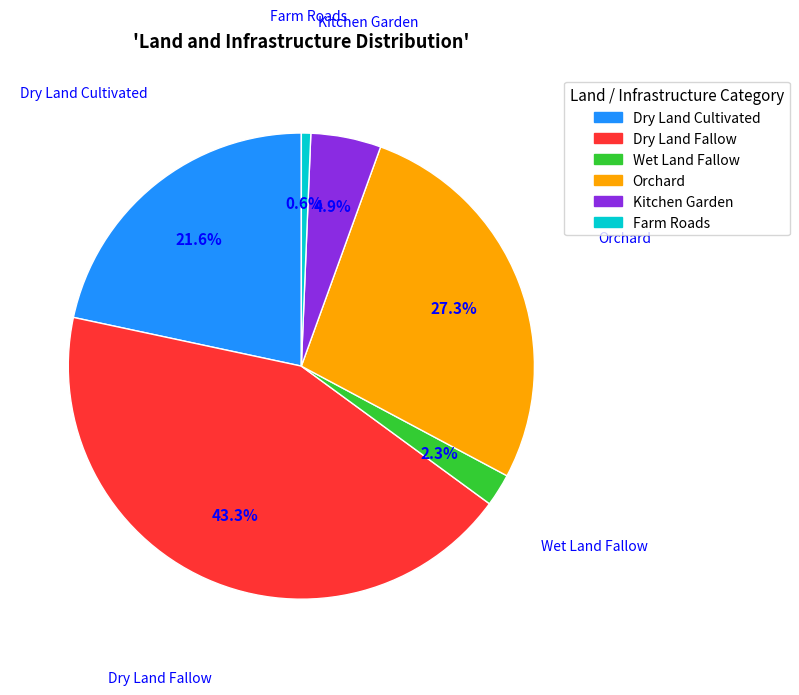

How many segments does this pie chart have?

6